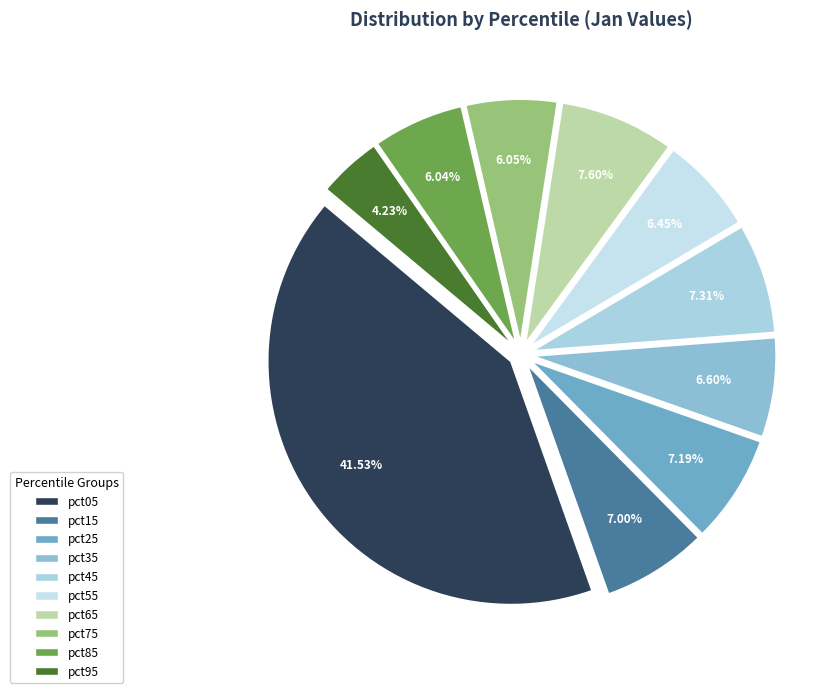

What percentage is NOT represented by pct05?

58.5%